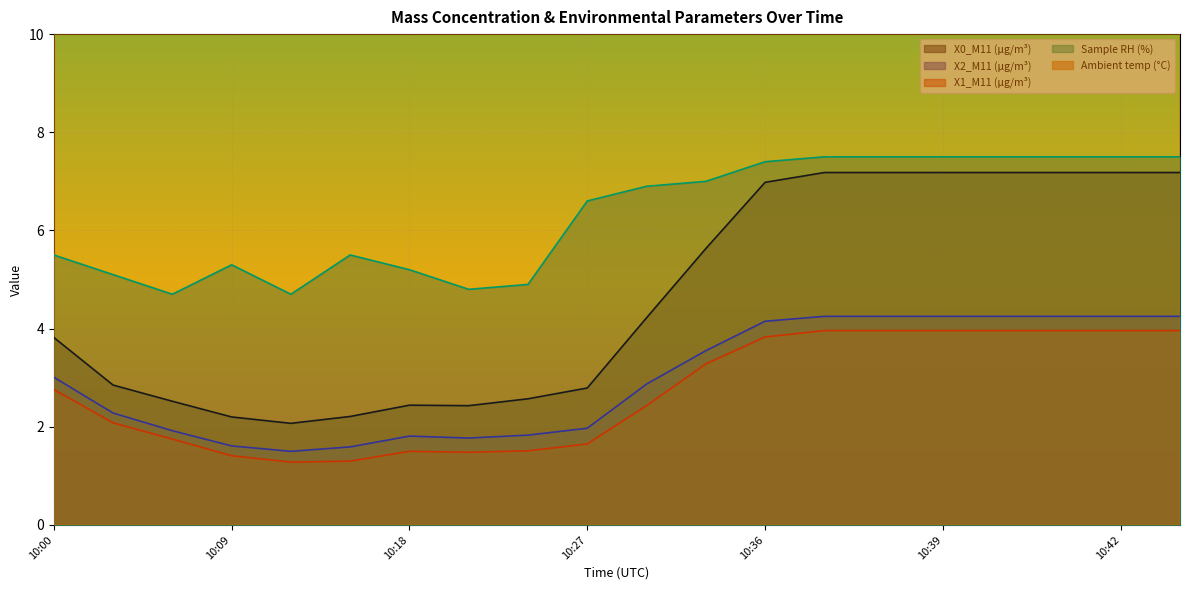

How many series are shown in this chart?

5